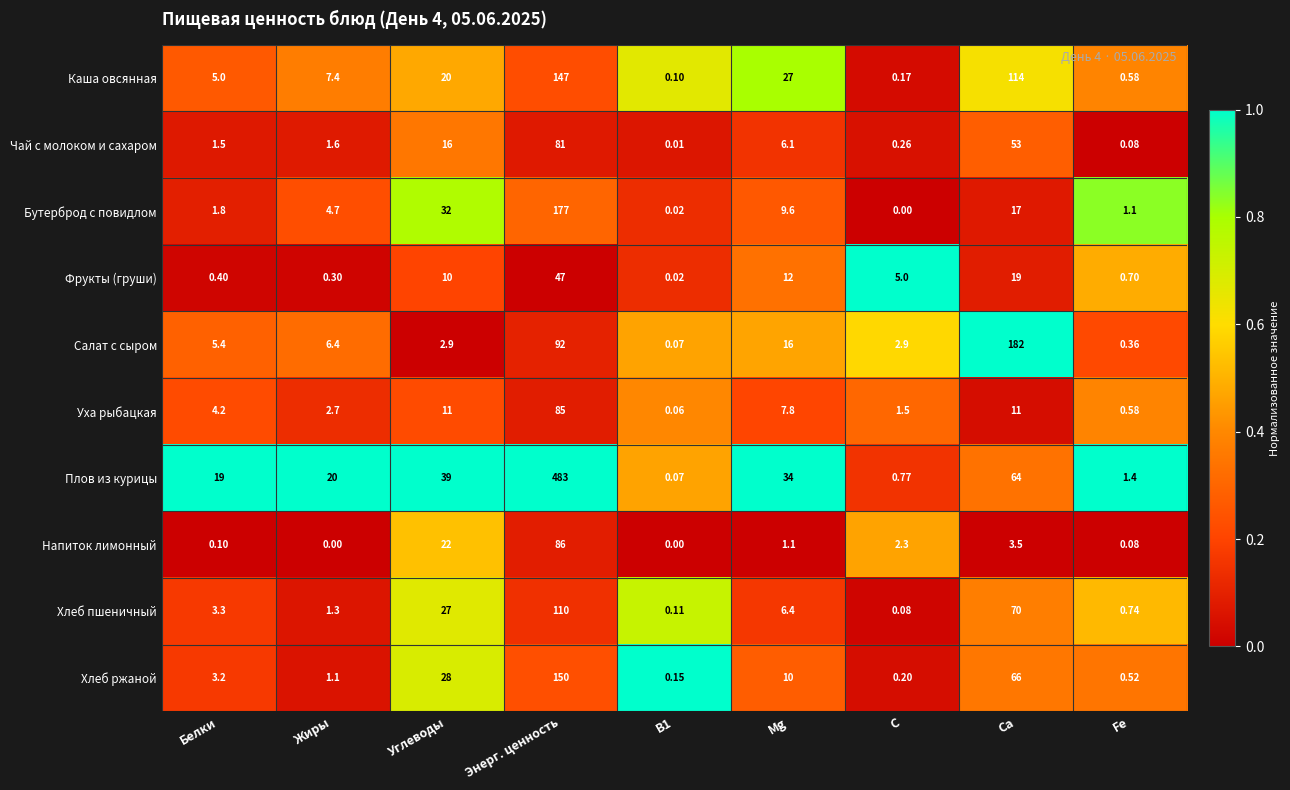

Which label corresponds to the largest value in the chart?

Энерг. ценность